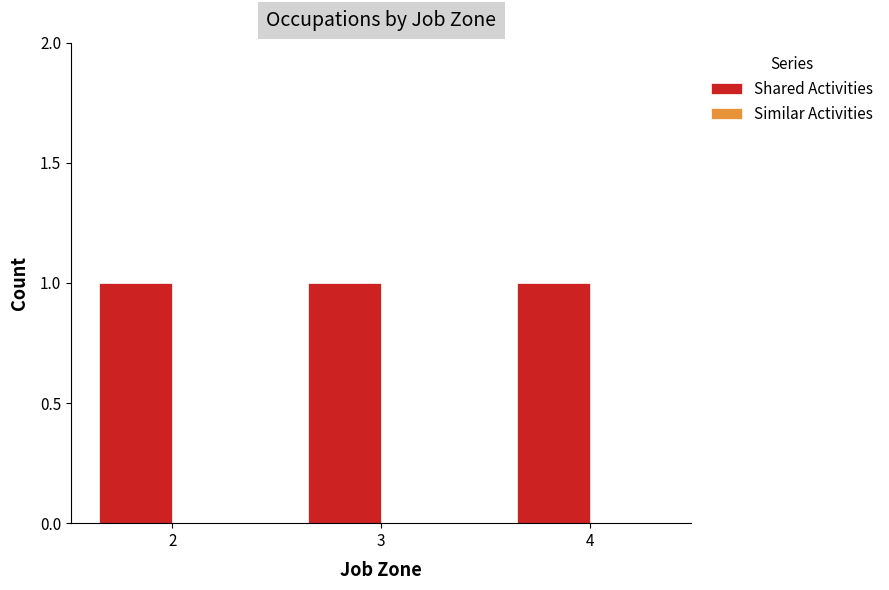

Rank the series by their maximum value, from highest to lowest.

Shared Activities, Similar Activities